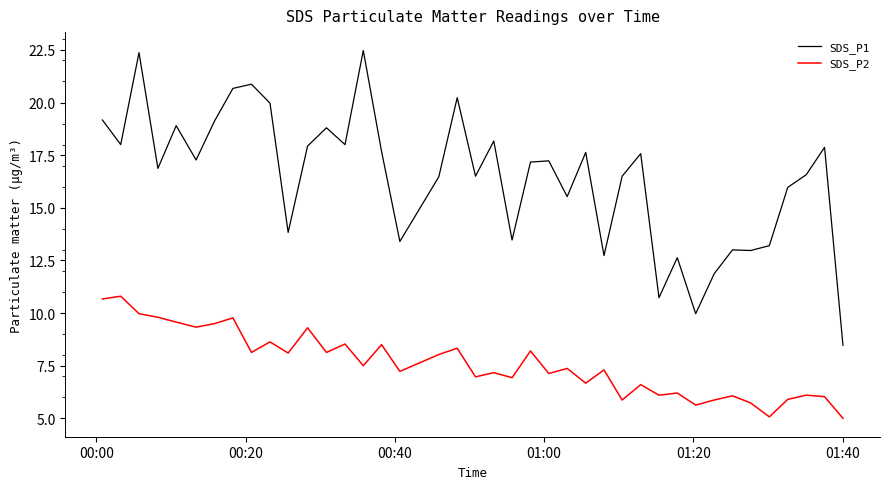

What is the difference between the maximum and minimum values in the SDS_P1 series?

14.0